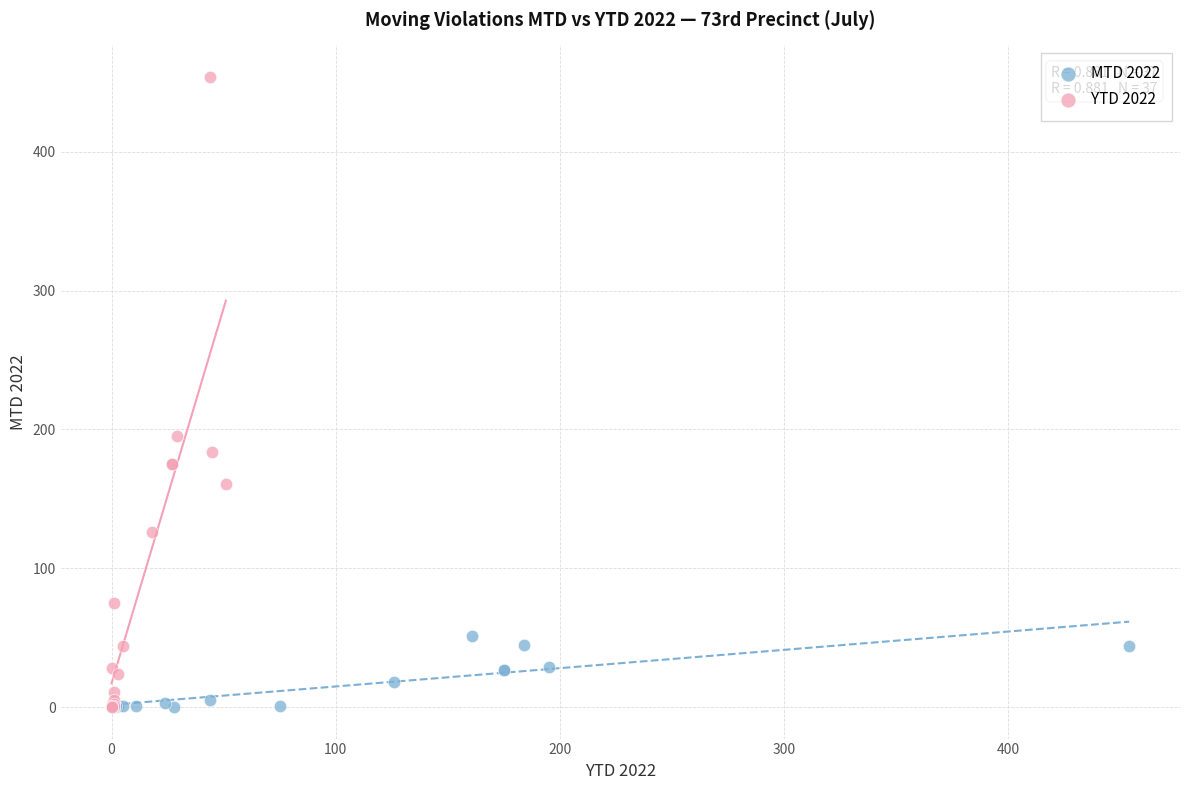

Which series contains the highest Y value?

YTD 2022